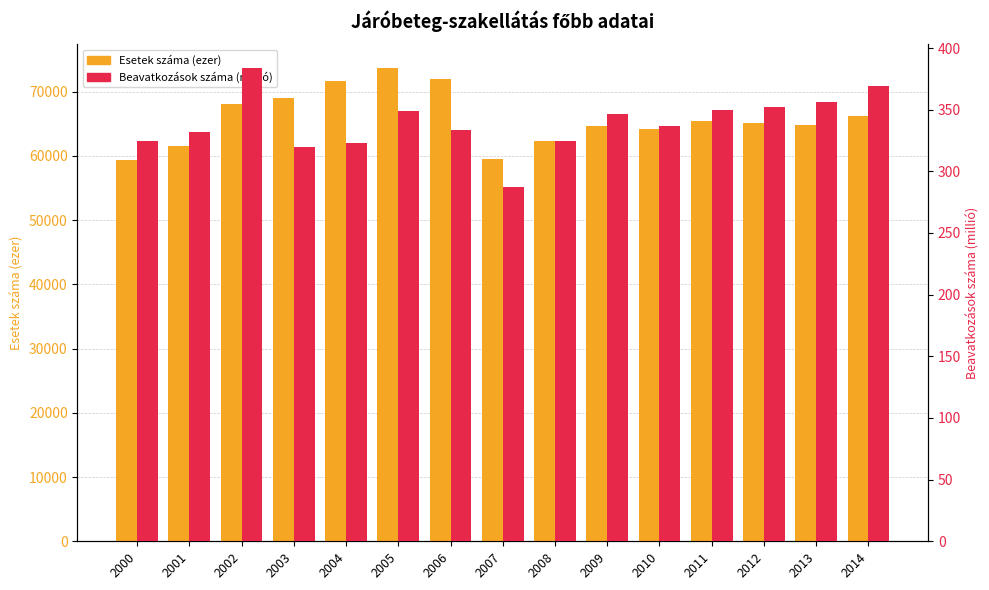

Which series changed the most between 2001 and 2002?

Esetek száma (ezer)